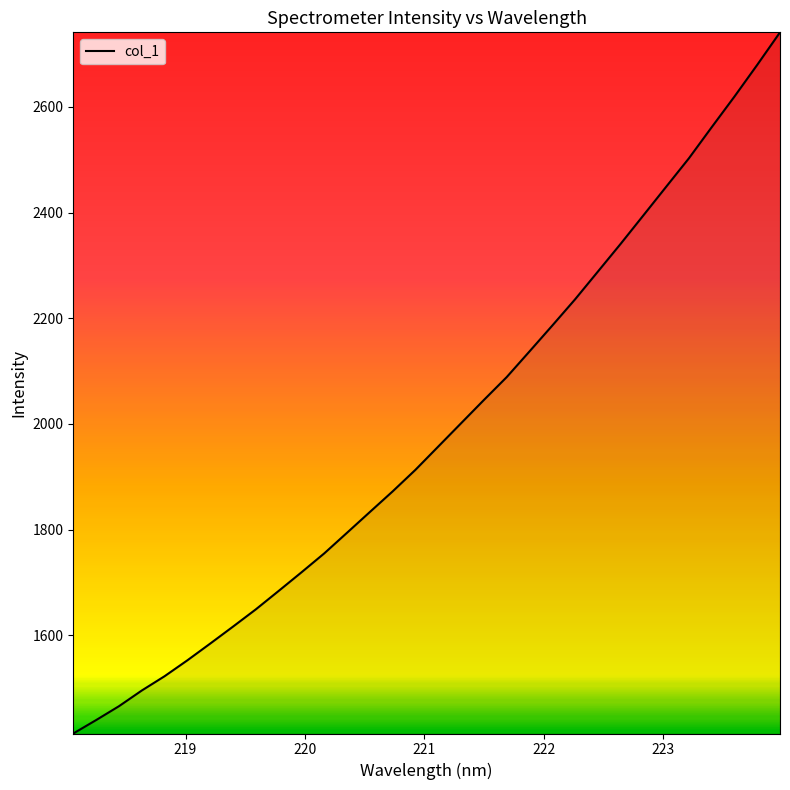

What is the average value?

1985.6